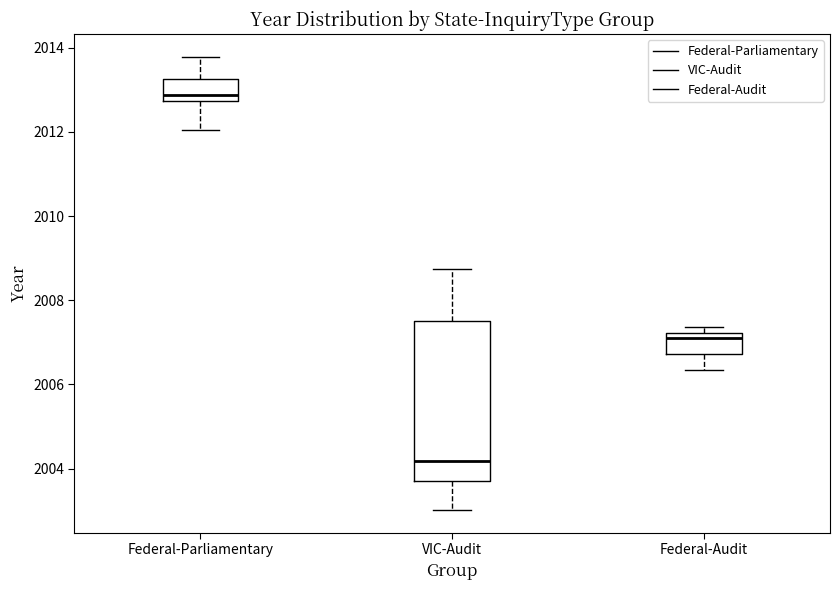

Which box's median line is the highest?

Federal-Parliamentary